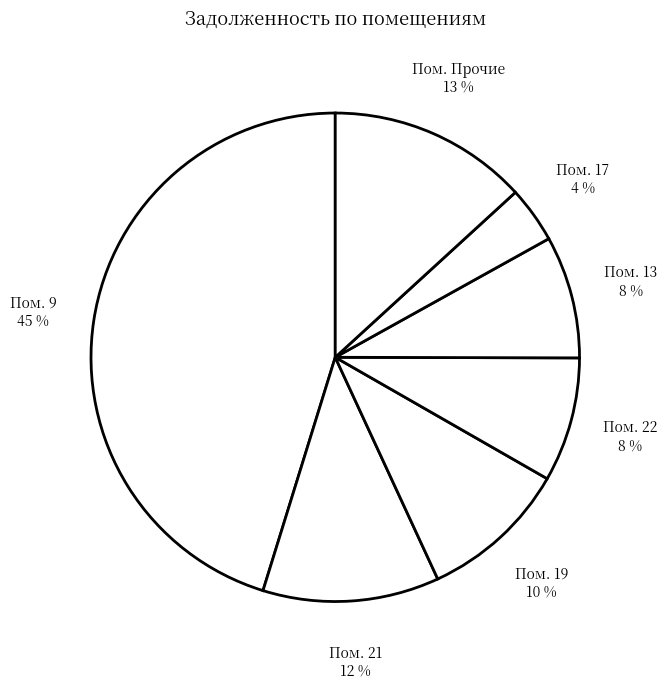

How many segments does this pie chart have?

7